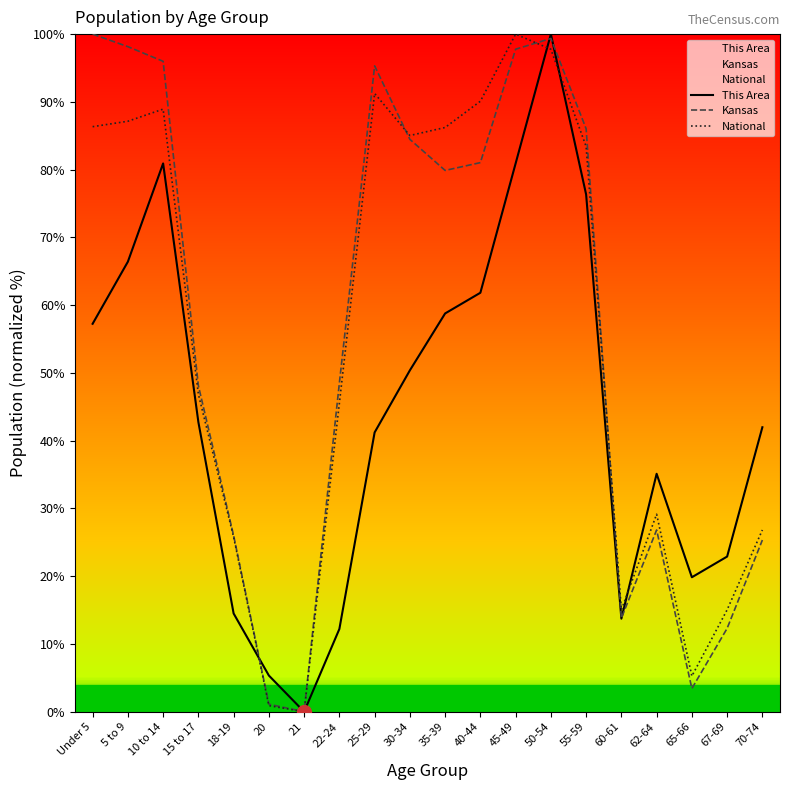

At which category does National reach its first local valley?

21